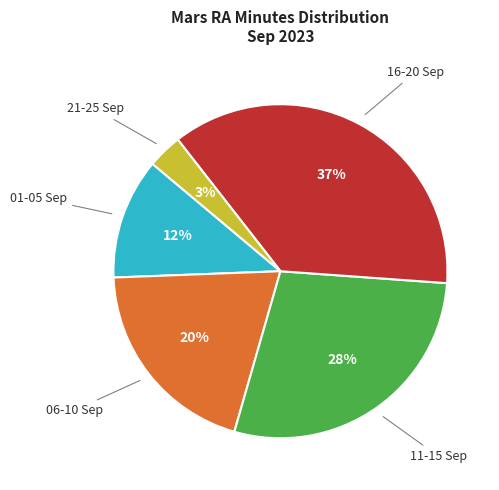

Rank the categories by value from lowest to highest.

21-25 Sep, 01-05 Sep, 06-10 Sep, 11-15 Sep, 16-20 Sep